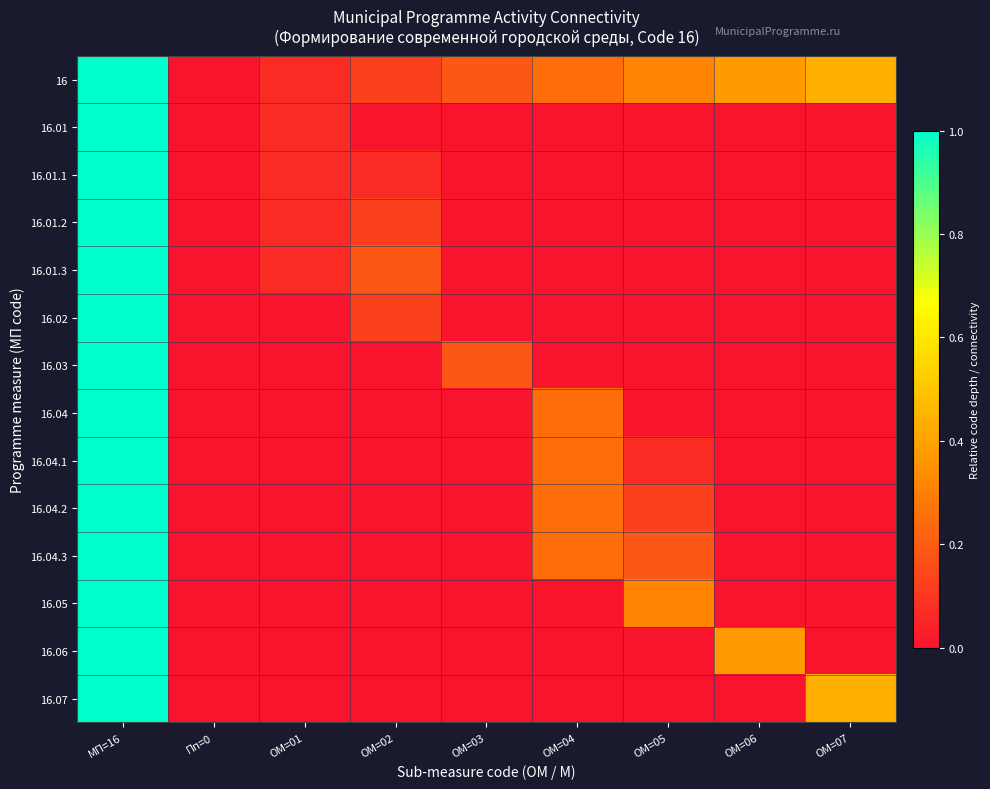

At which category is the sum across all series the highest?

МП=16